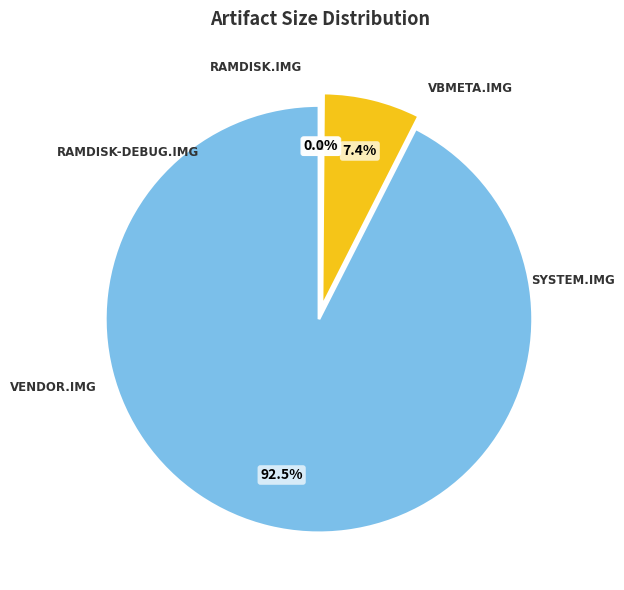

Is it true that ./ramdisk-debug.img is 0% of the pie?

True